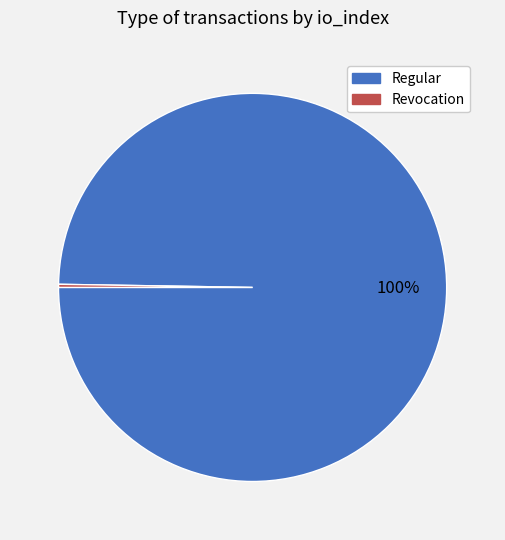

The Regular slice represents 100% of the pie. True or false?

True